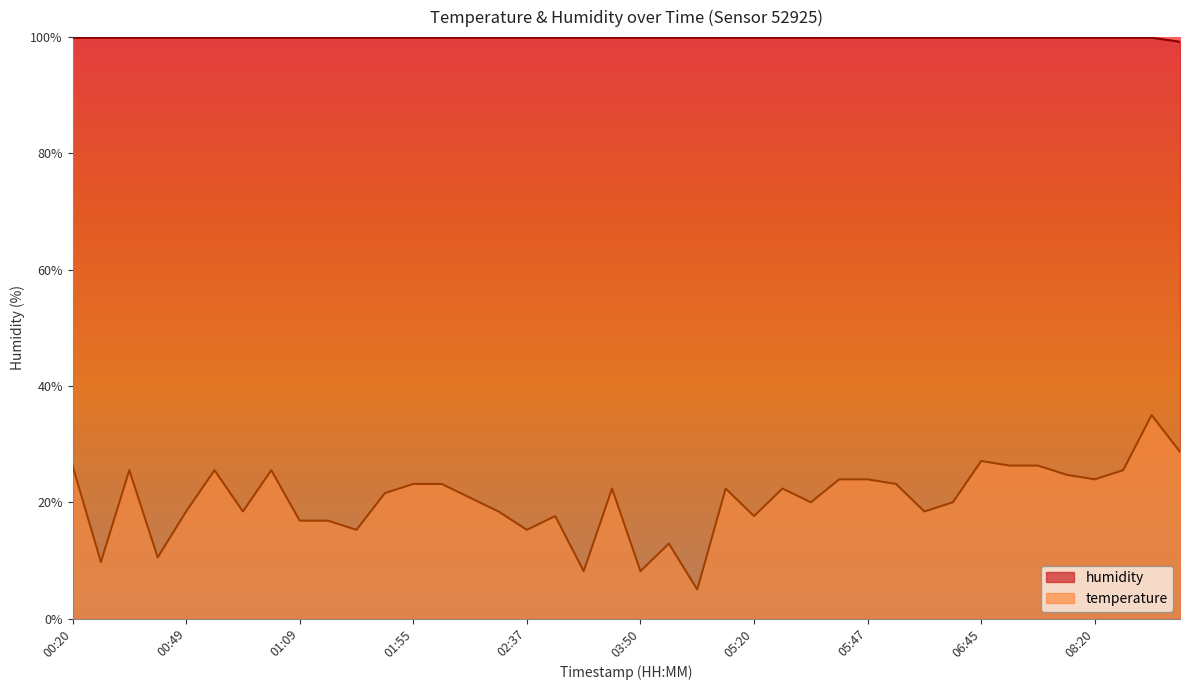

At 03:16, list the series in order from smallest to largest.

temperature, humidity